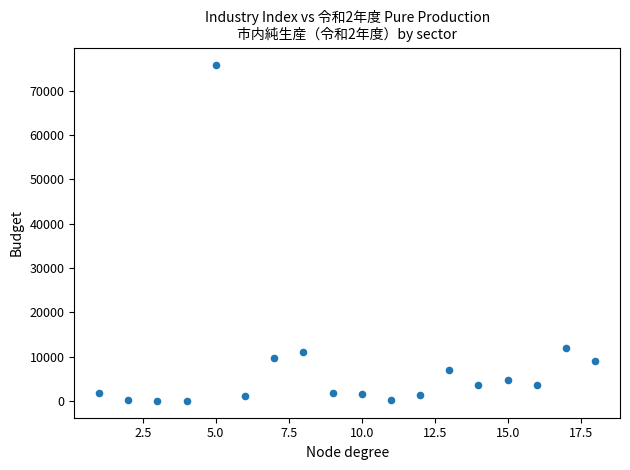

What Y value in the scatter plot is closest to 37983?

12083